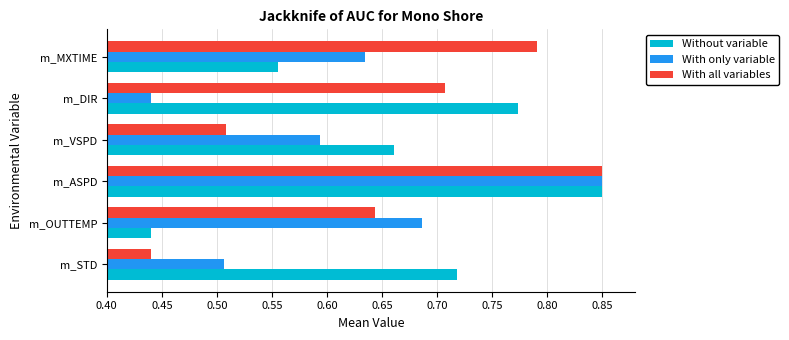

The value of With only variable at m_VSPD is 0.4. True or false?

False